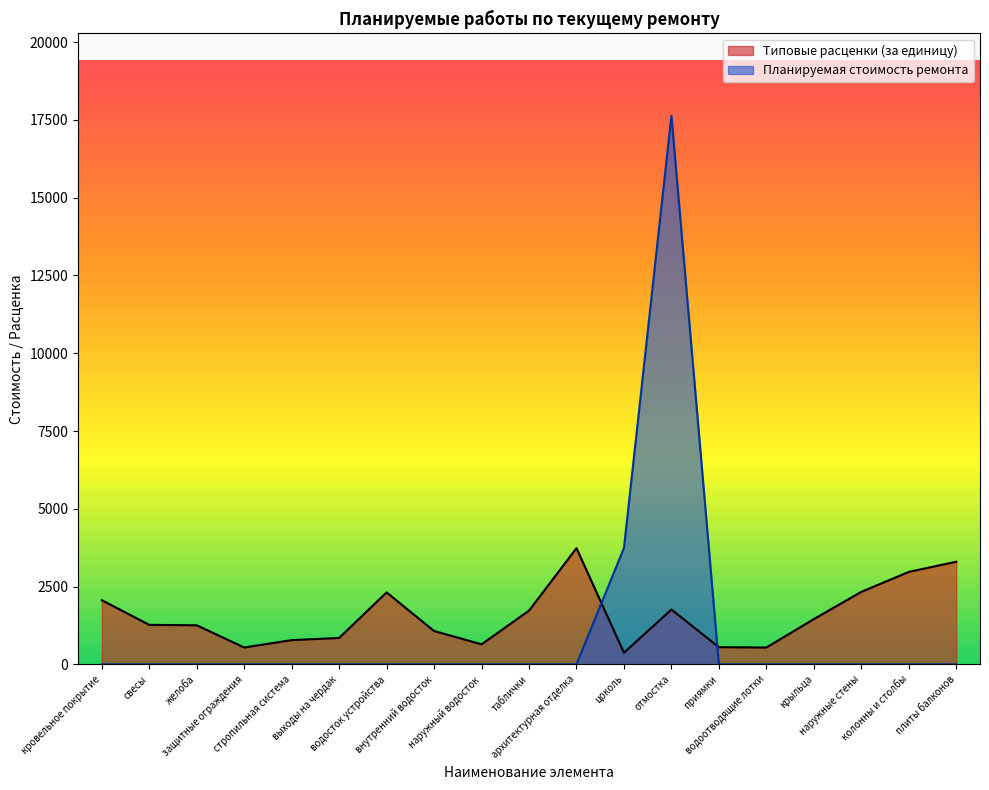

After their last crossing, which series has the higher values: Типовые расценки (за единицу) or Планируемая стоимость ремонта?

Типовые расценки (за единицу)